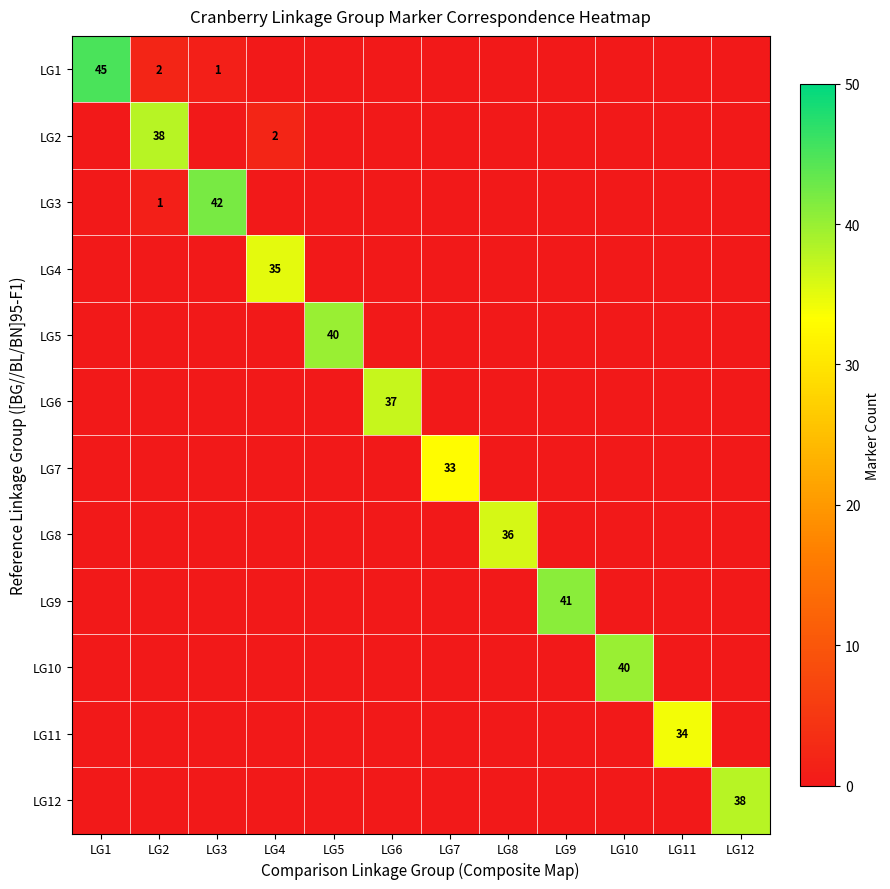

List the series in order of their peak value, highest first.

LG1, LG3, LG9, LG5, LG10, LG2, LG12, LG6, LG8, LG4, LG11, LG7